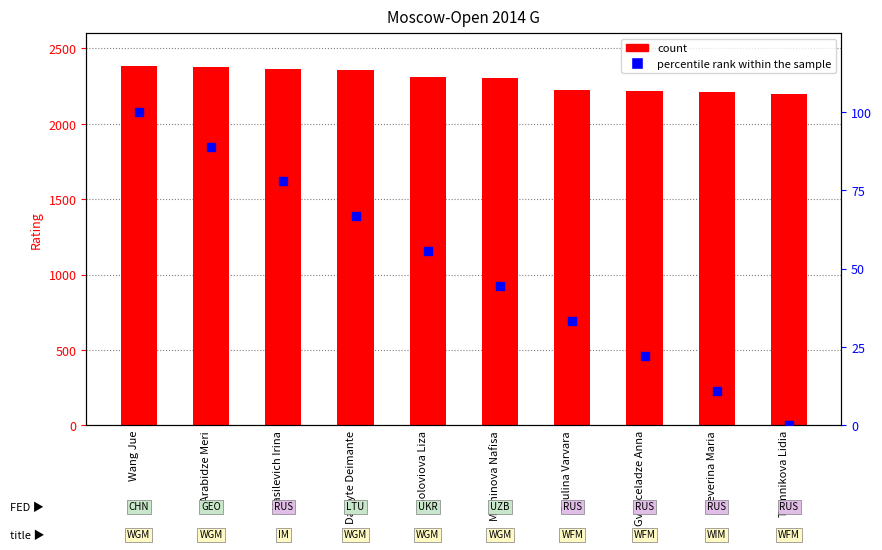

Which series has the widest spread of Y values?

count